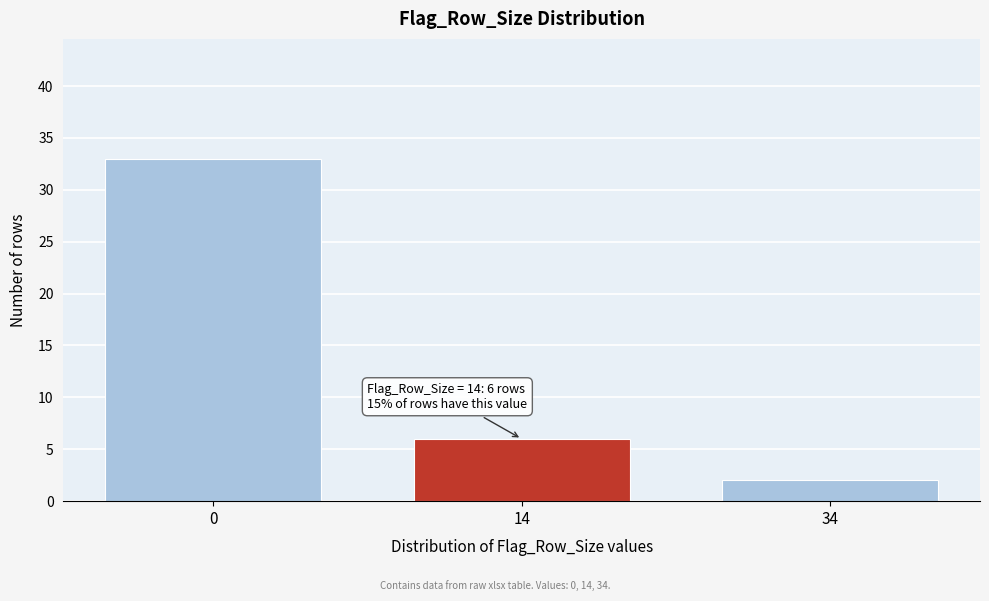

Reading right to left, extract all data points from this chart.

34=2	14=6	0=33